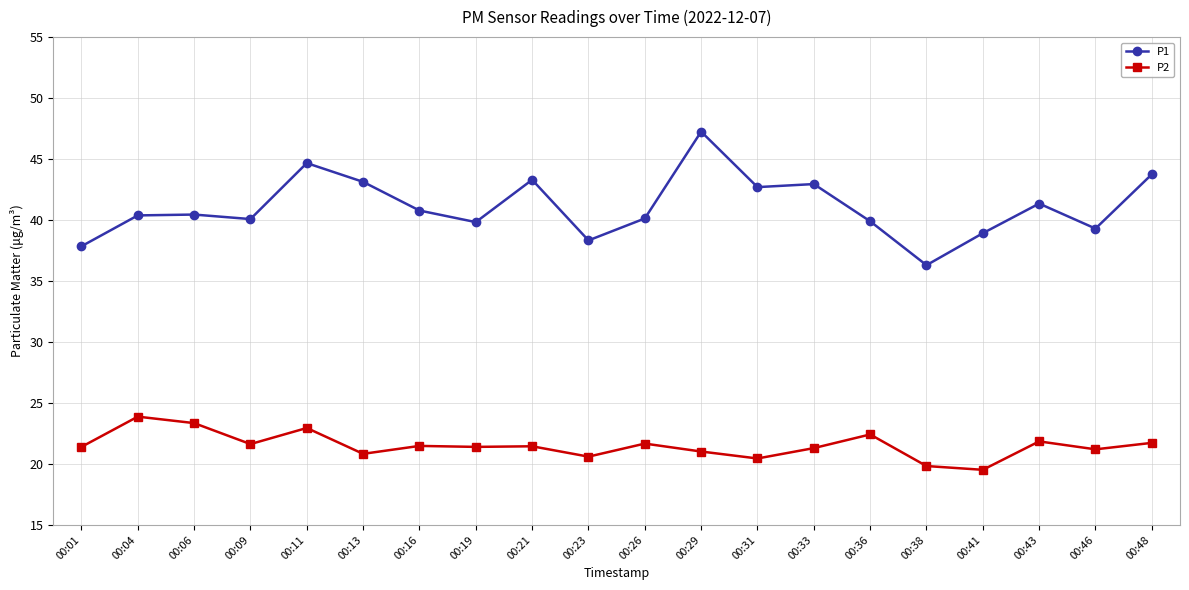

At which category does P2 reach its first local valley?

00:09